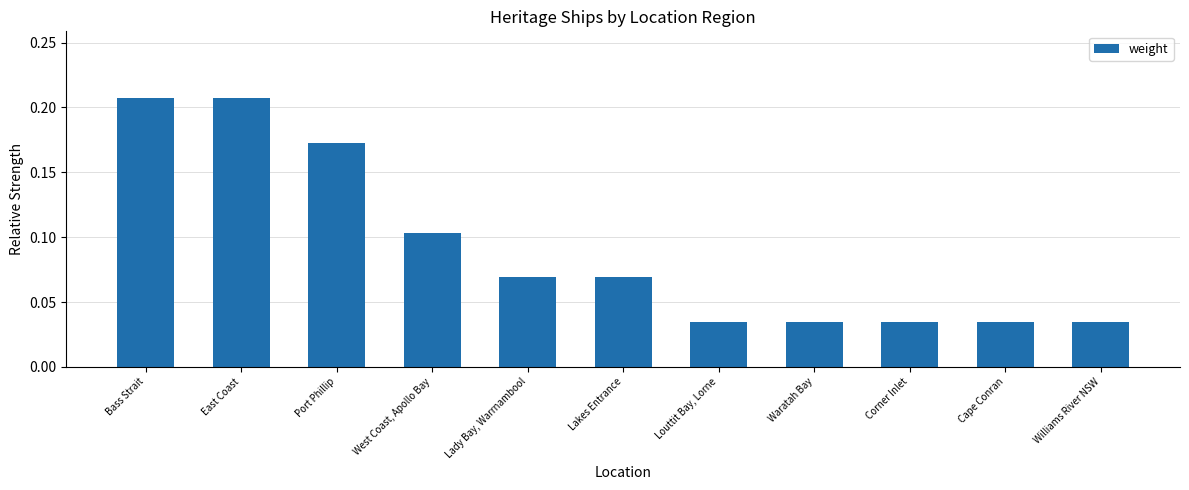

True or false: the data shows 0.0 at West Coast, Apollo Bay.

False